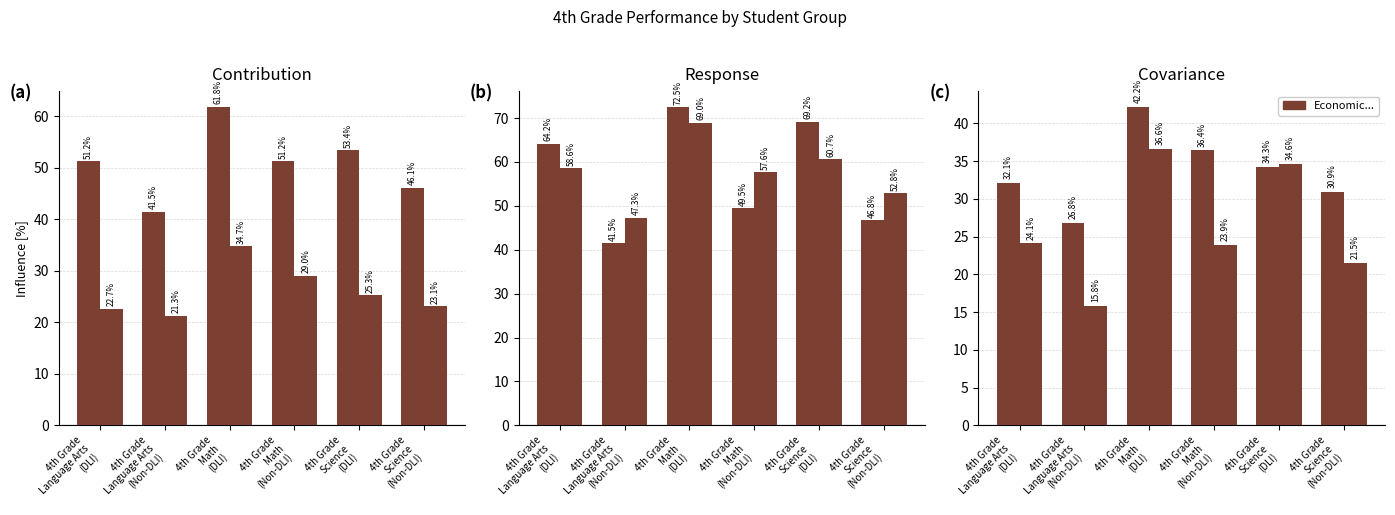

At 4th Grade
Math
(Non-DLI), list the series in order from smallest to largest.

Student with a Disability, Hispanic/Latino, Economically Disadvantaged, Multiple Races, All Students, White